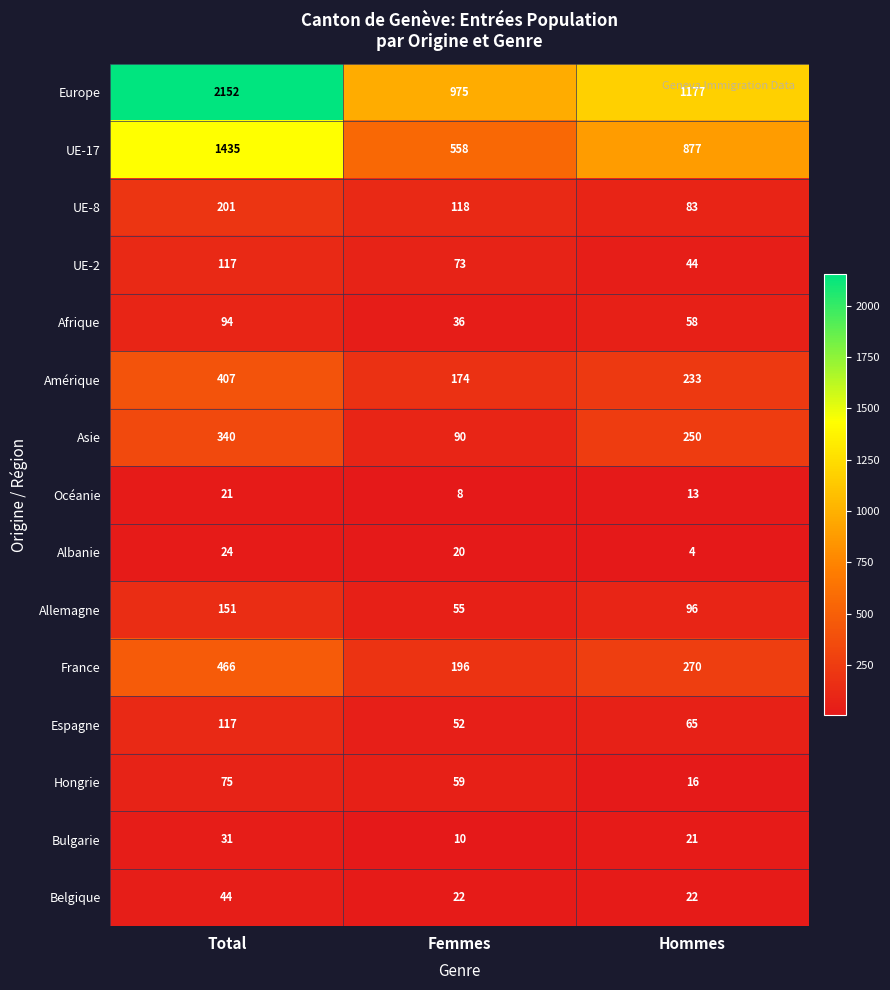

True or false: Espagne has a value of 71 at Femmes.

False